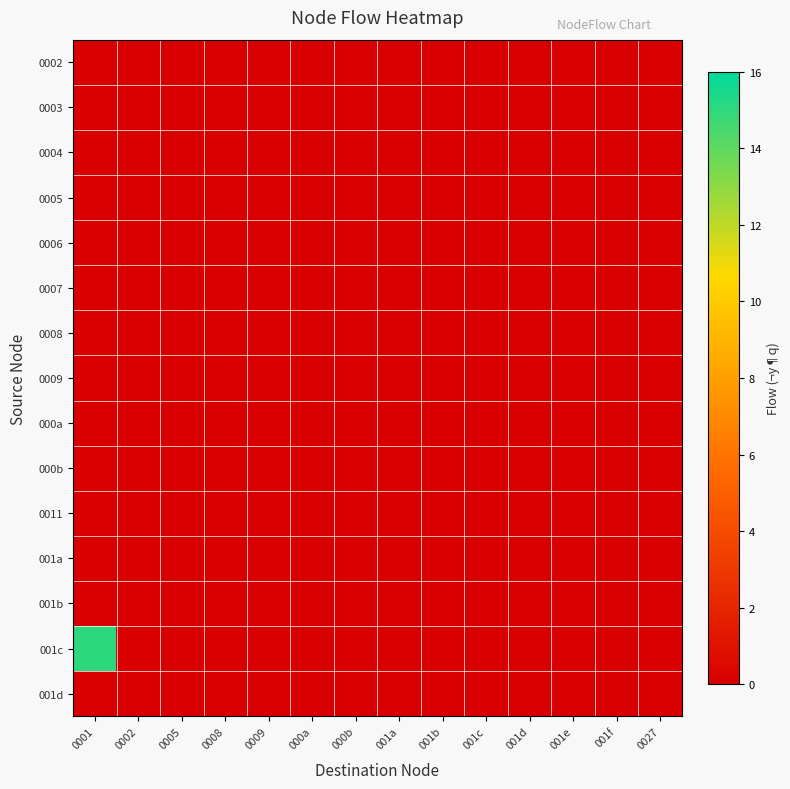

Reading left to right, transcribe all the data shown in this chart.

0002: 0001=0	0002=0	0005=0	0008=0	0009=0	000a=0	000b=0	001a=0	001b=0	001c=0	001d=0	001e=0	001f=0	0027=0
0003: 0001=0	0002=0	0005=0	0008=0	0009=0	000a=0	000b=0	001a=0	001b=0	001c=0	001d=0	001e=0	001f=0	0027=0
0004: 0001=0	0002=0	0005=0	0008=0	0009=0	000a=0	000b=0	001a=0	001b=0	001c=0	001d=0	001e=0	001f=0	0027=0
0005: 0001=0	0002=0	0005=0	0008=0	0009=0	000a=0	000b=0	001a=0	001b=0	001c=0	001d=0	001e=0	001f=0	0027=0
0006: 0001=0	0002=0	0005=0	0008=0	0009=0	000a=0	000b=0	001a=0	001b=0	001c=0	001d=0	001e=0	001f=0	0027=0
0007: 0001=0	0002=0	0005=0	0008=0	0009=0	000a=0	000b=0	001a=0	001b=0	001c=0	001d=0	001e=0	001f=0	0027=0
0008: 0001=0	0002=0	0005=0	0008=0	0009=0	000a=0	000b=0	001a=0	001b=0	001c=0	001d=0	001e=0	001f=0	0027=0
0009: 0001=0	0002=0	0005=0	0008=0	0009=0	000a=0	000b=0	001a=0	001b=0	001c=0	001d=0	001e=0	001f=0	0027=0
000a: 0001=0	0002=0	0005=0	0008=0	0009=0	000a=0	000b=0	001a=0	001b=0	001c=0	001d=0	001e=0	001f=0	0027=0
000b: 0001=0	0002=0	0005=0	0008=0	0009=0	000a=0	000b=0	001a=0	001b=0	001c=0	001d=0	001e=0	001f=0	0027=0
0011: 0001=0	0002=0	0005=0	0008=0	0009=0	000a=0	000b=0	001a=0	001b=0	001c=0	001d=0	001e=0	001f=0	0027=0
001a: 0001=0	0002=0	0005=0	0008=0	0009=0	000a=0	000b=0	001a=0	001b=0	001c=0	001d=0	001e=0	001f=0	0027=0
001b: 0001=0	0002=0	0005=0	0008=0	0009=0	000a=0	000b=0	001a=0	001b=0	001c=0	001d=0	001e=0	001f=0	0027=0
001c: 0001=15	0002=0	0005=0	0008=0	0009=0	000a=0	000b=0	001a=0	001b=0	001c=0	001d=0	001e=0	001f=0	0027=0
001d: 0001=0	0002=0	0005=0	0008=0	0009=0	000a=0	000b=0	001a=0	001b=0	001c=0	001d=0	001e=0	001f=0	0027=0